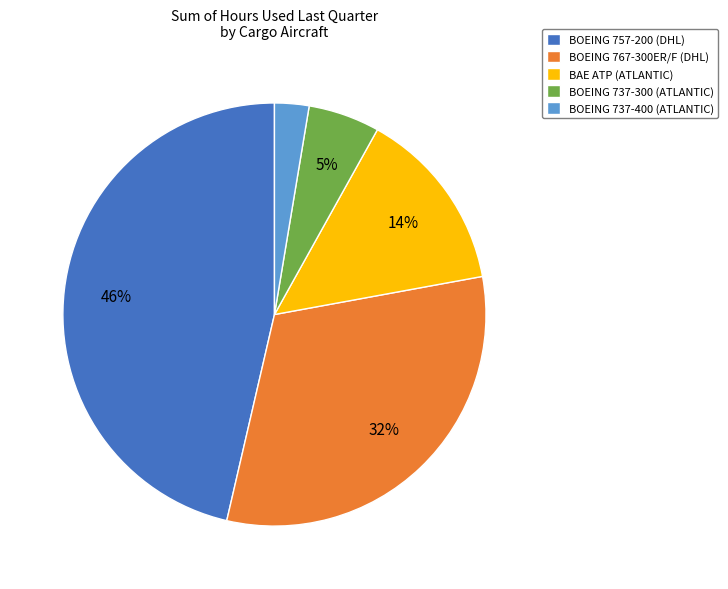

Which slice is the largest?

BOEING 757-200 (DHL)